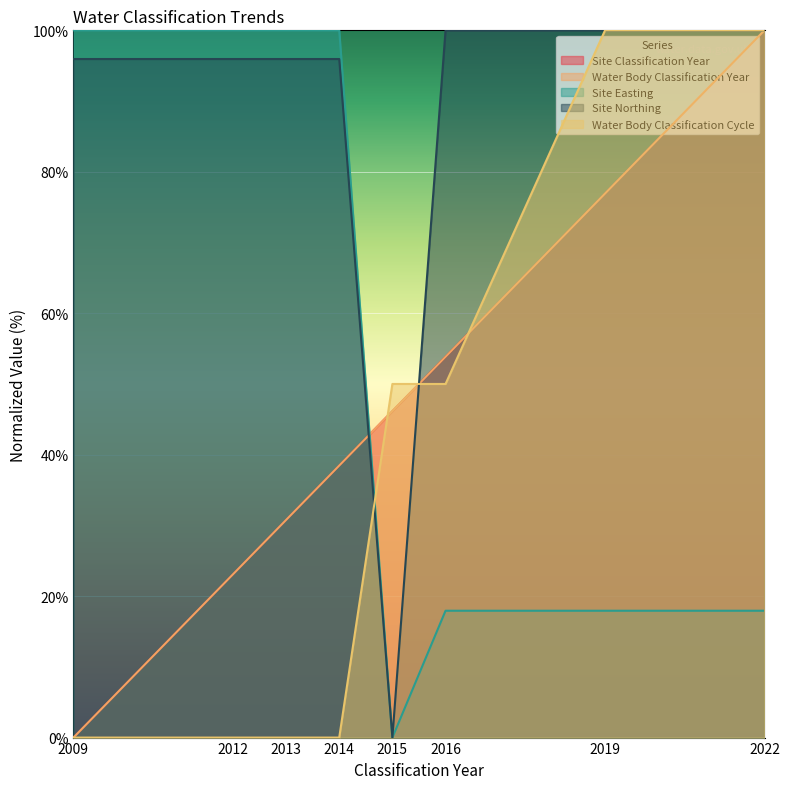

Is the value of Site Easting at 2016 greater than the value of Water Body Classification Year at 2019?

No